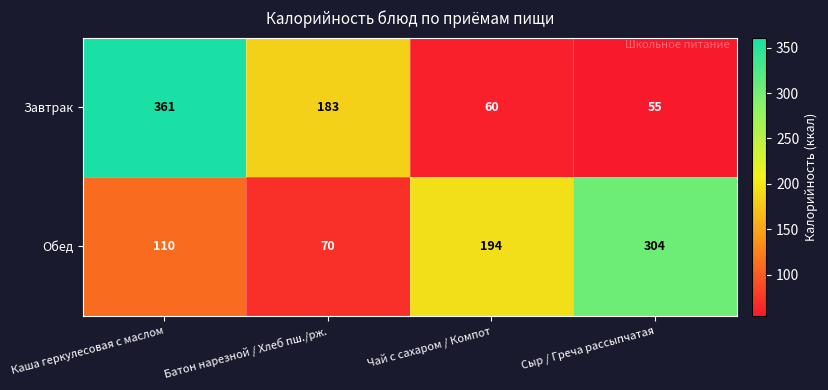

Rank the series at Сыр / Греча рассыпчатая from lowest to highest value.

Завтрак, Обед